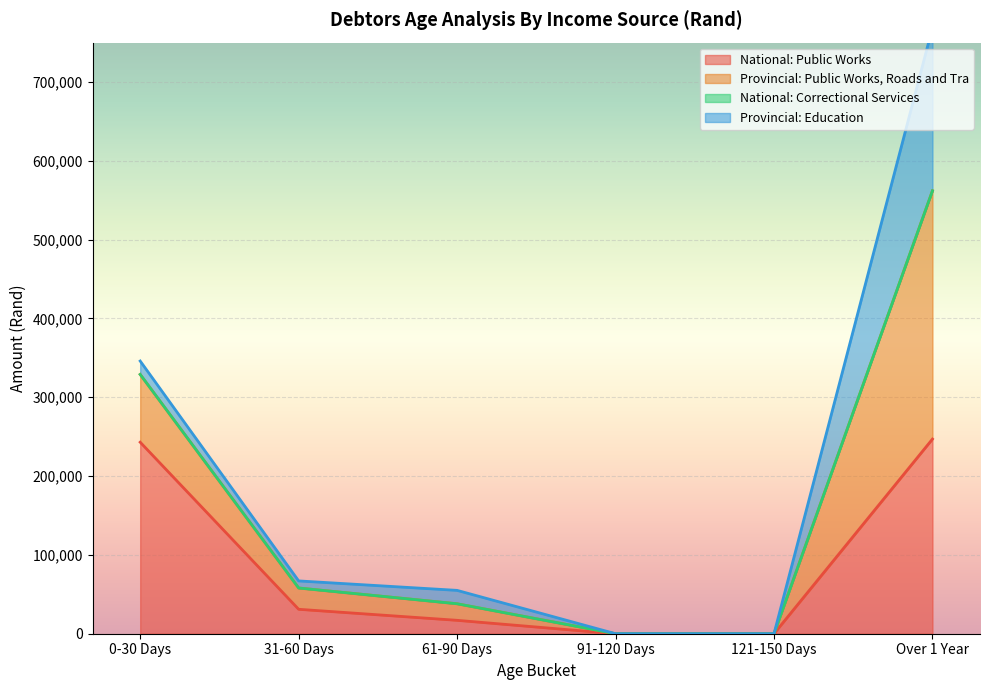

True or false: Provincial: Public Works, Roads and Tra and National: Public Works intersect in this chart.

False